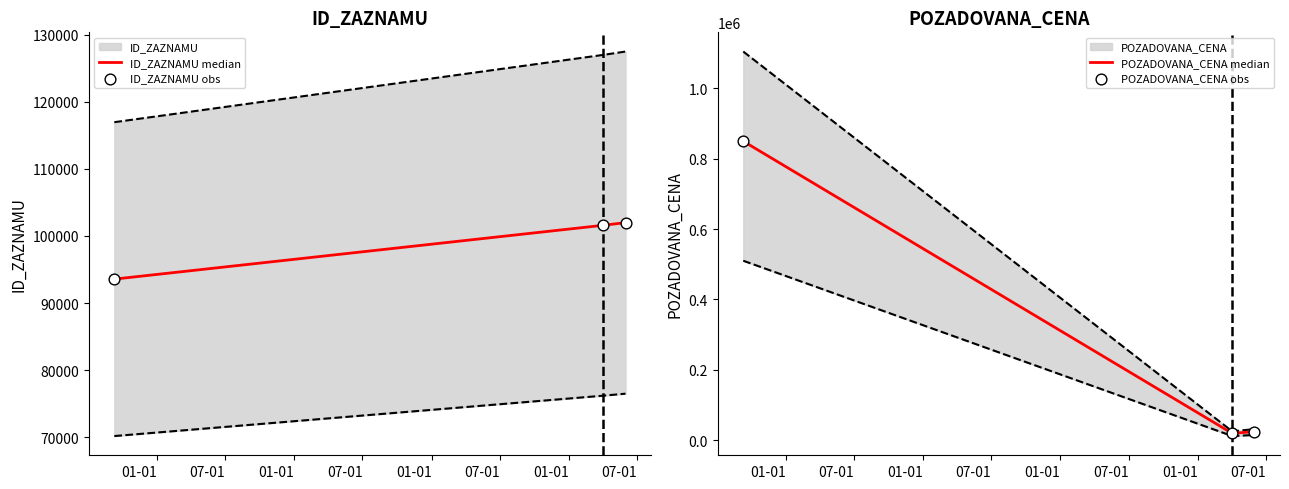

Which series reaches the minimum Y coordinate?

POZADOVANA_CENA median